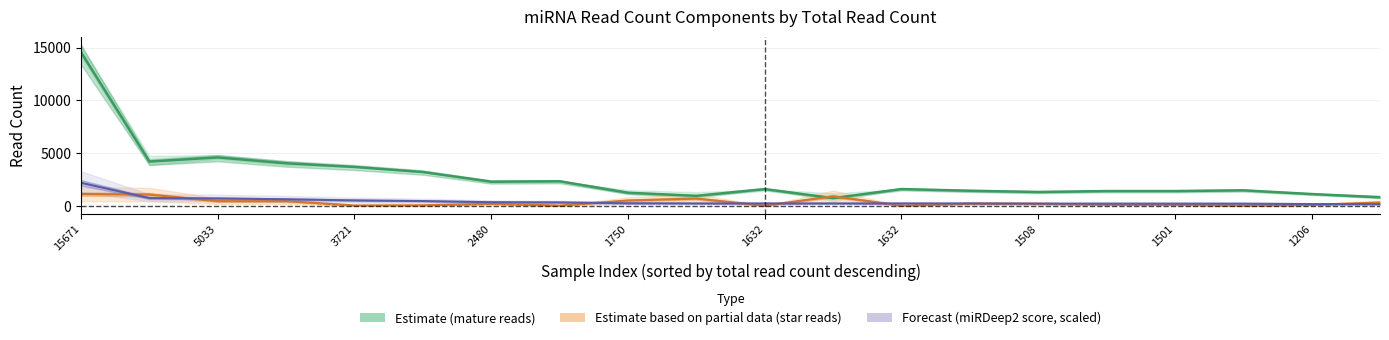

Is the value of mature read count at 17 greater than the value of miRDeep2 score (scaled) at 2480?

Yes